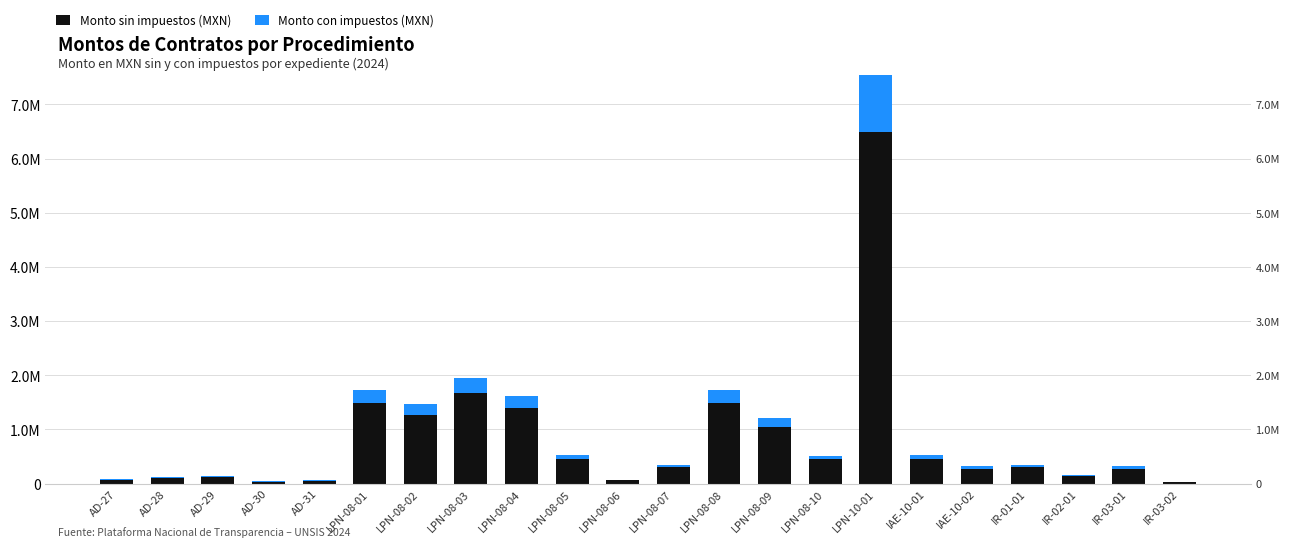

What is the greatest value displayed?

6500602.7